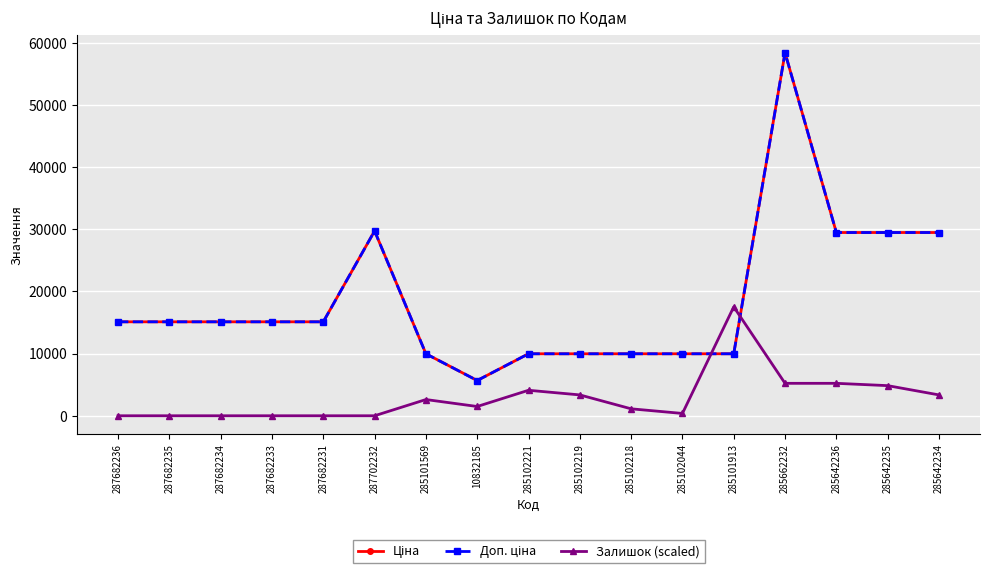

What is the difference between the Залишок (scaled) values at 285101913 and 10832185?

16036.2